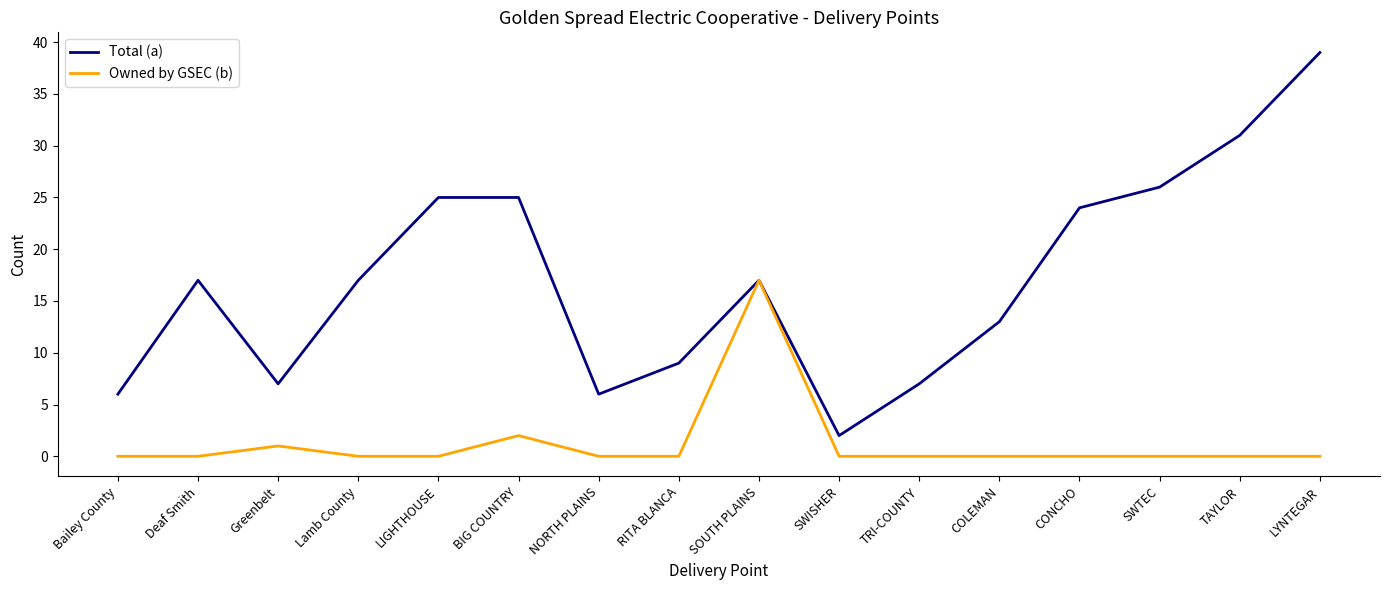

What is the maximum value for Total (a)?

39